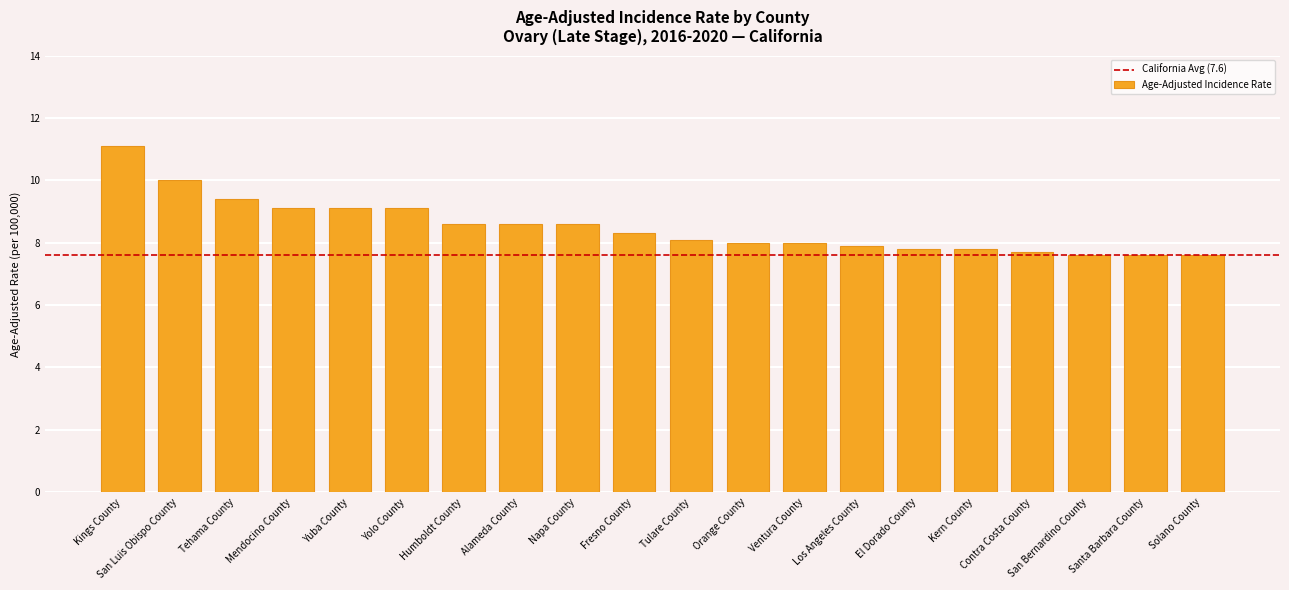

The chart shows a value of 11.7 at Los Angeles County. True or false?

False